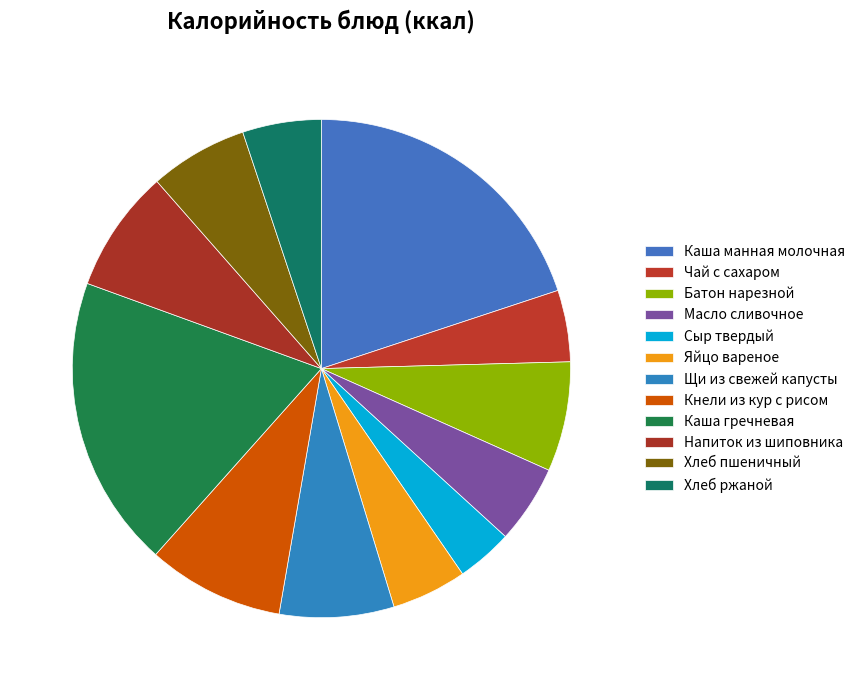

How many segments does this pie chart have?

12